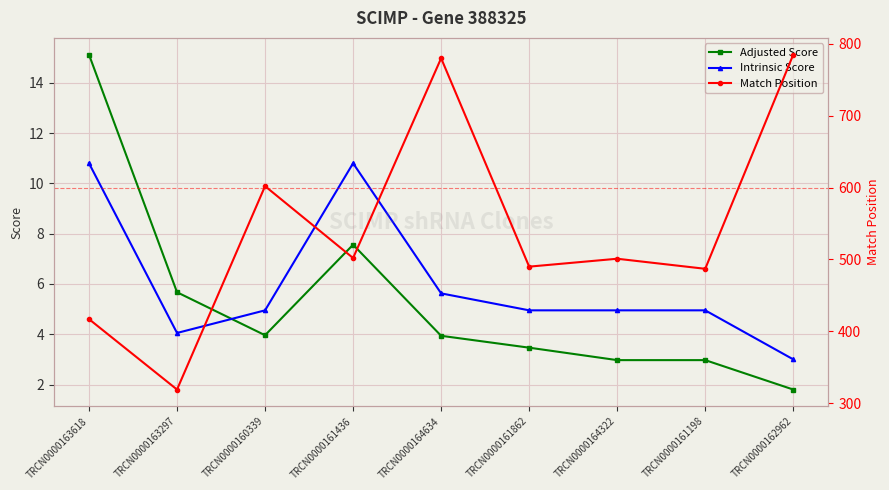

True or false: Intrinsic Score and Match Position intersect in this chart.

False